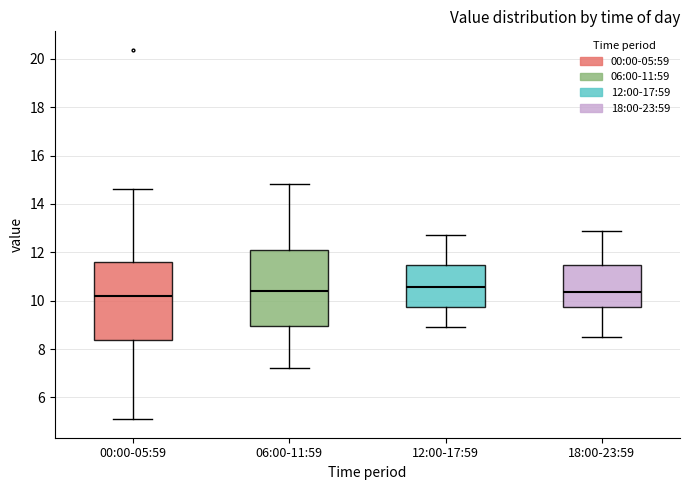

Reading left to right, read every box against the y-axis: the position of its median line, the range the box covers, and the ends of its whiskers. The values are not printed on the chart, so give them approximately, as read against the axis.

00:00-05:59: median 10.2, box 8.4 to 11.6, whiskers 5.2 to 14.6
06:00-11:59: median 10.4, box 9.0 to 12.0, whiskers 7.2 to 14.8
12:00-17:59: median 10.6, box 9.8 to 11.4, whiskers 9.0 to 12.8
18:00-23:59: median 10.4, box 9.8 to 11.4, whiskers 8.6 to 13.0